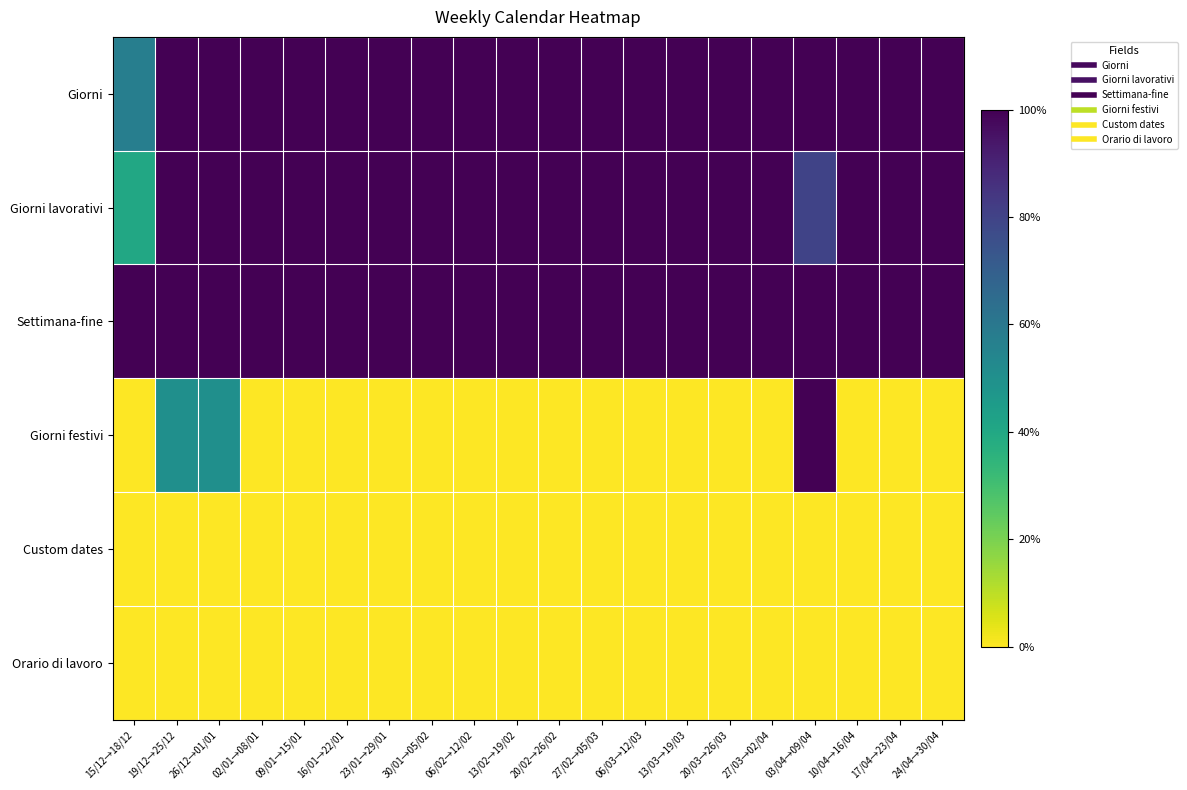

Reading left to right, extract all data points from this chart.

Giorni: 15/12→18/12=0.6	19/12→25/12=1.0	26/12→01/01=1.0	02/01→08/01=1.0	09/01→15/01=1.0	16/01→22/01=1.0	23/01→29/01=1.0	30/01→05/02=1.0	06/02→12/02=1.0	13/02→19/02=1.0	20/02→26/02=1.0	27/02→05/03=1.0	06/03→12/03=1.0	13/03→19/03=1.0	20/03→26/03=1.0	27/03→02/04=1.0	03/04→09/04=1.0	10/04→16/04=1.0	17/04→23/04=1.0	24/04→30/04=1.0
Giorni lavorativi: 15/12→18/12=0.4	19/12→25/12=1.0	26/12→01/01=1.0	02/01→08/01=1.0	09/01→15/01=1.0	16/01→22/01=1.0	23/01→29/01=1.0	30/01→05/02=1.0	06/02→12/02=1.0	13/02→19/02=1.0	20/02→26/02=1.0	27/02→05/03=1.0	06/03→12/03=1.0	13/03→19/03=1.0	20/03→26/03=1.0	27/03→02/04=1.0	03/04→09/04=0.8	10/04→16/04=1.0	17/04→23/04=1.0	24/04→30/04=1.0
Settimana-fine: 15/12→18/12=1.0	19/12→25/12=1.0	26/12→01/01=1.0	02/01→08/01=1.0	09/01→15/01=1.0	16/01→22/01=1.0	23/01→29/01=1.0	30/01→05/02=1.0	06/02→12/02=1.0	13/02→19/02=1.0	20/02→26/02=1.0	27/02→05/03=1.0	06/03→12/03=1.0	13/03→19/03=1.0	20/03→26/03=1.0	27/03→02/04=1.0	03/04→09/04=1.0	10/04→16/04=1.0	17/04→23/04=1.0	24/04→30/04=1.0
Giorni festivi: 15/12→18/12=0.0	19/12→25/12=0.5	26/12→01/01=0.5	02/01→08/01=0.0	09/01→15/01=0.0	16/01→22/01=0.0	23/01→29/01=0.0	30/01→05/02=0.0	06/02→12/02=0.0	13/02→19/02=0.0	20/02→26/02=0.0	27/02→05/03=0.0	06/03→12/03=0.0	13/03→19/03=0.0	20/03→26/03=0.0	27/03→02/04=0.0	03/04→09/04=1.0	10/04→16/04=0.0	17/04→23/04=0.0	24/04→30/04=0.0
Custom dates: 15/12→18/12=0.0	19/12→25/12=0.0	26/12→01/01=0.0	02/01→08/01=0.0	09/01→15/01=0.0	16/01→22/01=0.0	23/01→29/01=0.0	30/01→05/02=0.0	06/02→12/02=0.0	13/02→19/02=0.0	20/02→26/02=0.0	27/02→05/03=0.0	06/03→12/03=0.0	13/03→19/03=0.0	20/03→26/03=0.0	27/03→02/04=0.0	03/04→09/04=0.0	10/04→16/04=0.0	17/04→23/04=0.0	24/04→30/04=0.0
Orario di lavoro: 15/12→18/12=0.0	19/12→25/12=0.0	26/12→01/01=0.0	02/01→08/01=0.0	09/01→15/01=0.0	16/01→22/01=0.0	23/01→29/01=0.0	30/01→05/02=0.0	06/02→12/02=0.0	13/02→19/02=0.0	20/02→26/02=0.0	27/02→05/03=0.0	06/03→12/03=0.0	13/03→19/03=0.0	20/03→26/03=0.0	27/03→02/04=0.0	03/04→09/04=0.0	10/04→16/04=0.0	17/04→23/04=0.0	24/04→30/04=0.0